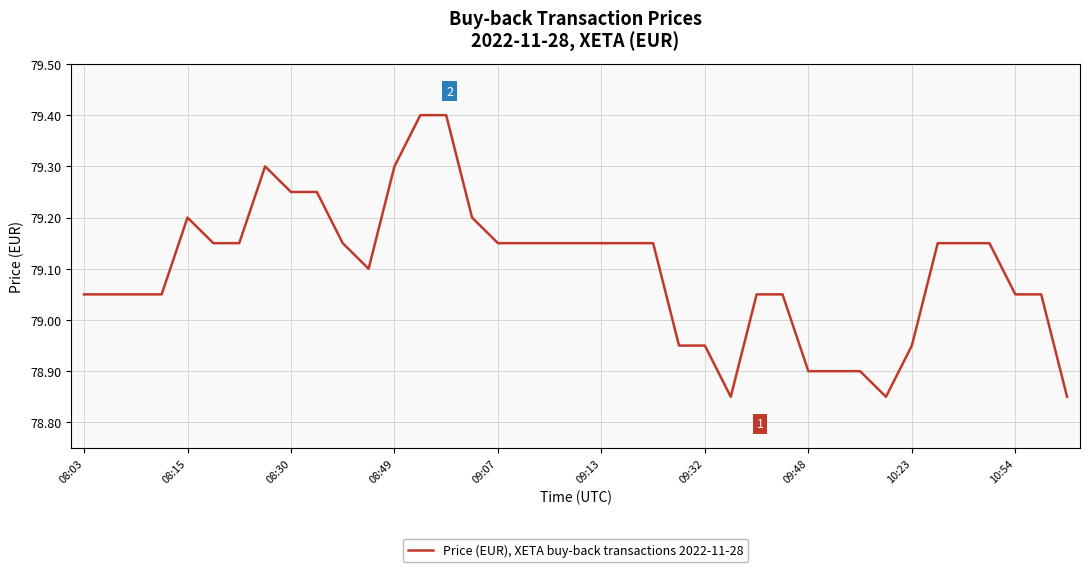

What is the maximum value shown in the chart?

79.4